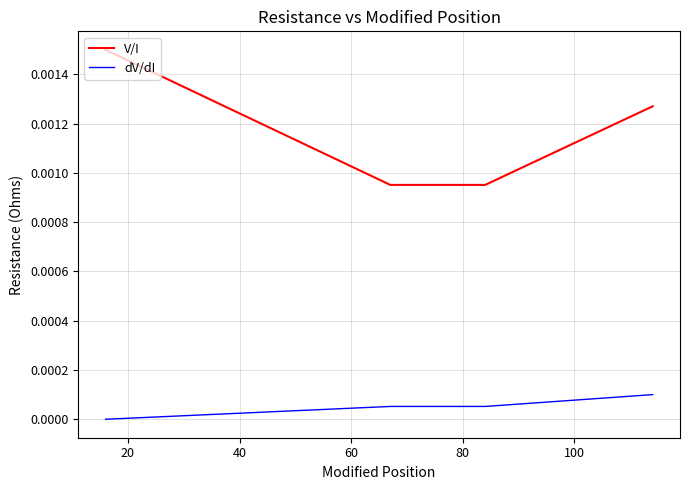

Rank the series by their average value, from highest to lowest.

V/I, dV/dI